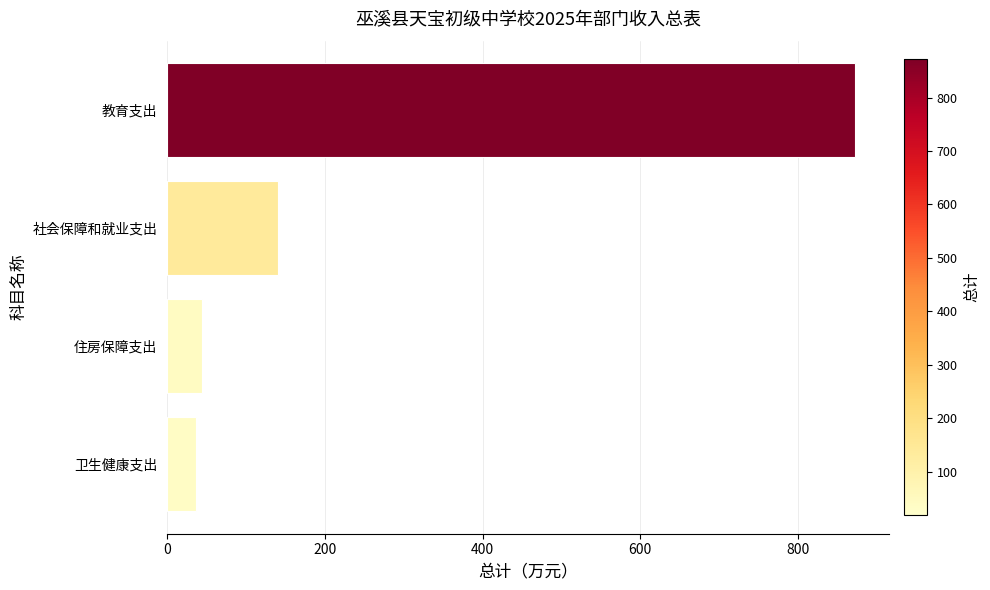

Rank the categories by value from highest to lowest.

教育支出, 社会保障和就业支出, 住房保障支出, 卫生健康支出